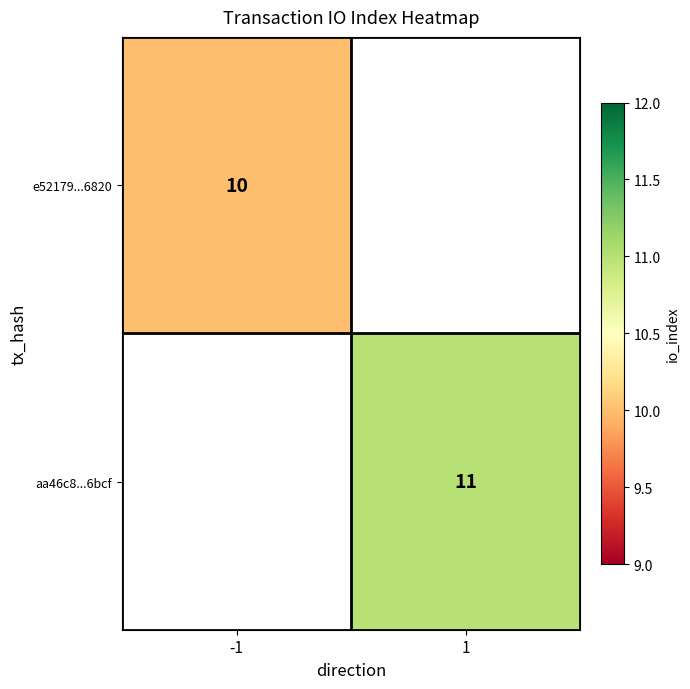

Is it true that e52179...6820 equals 4 at -1?

False